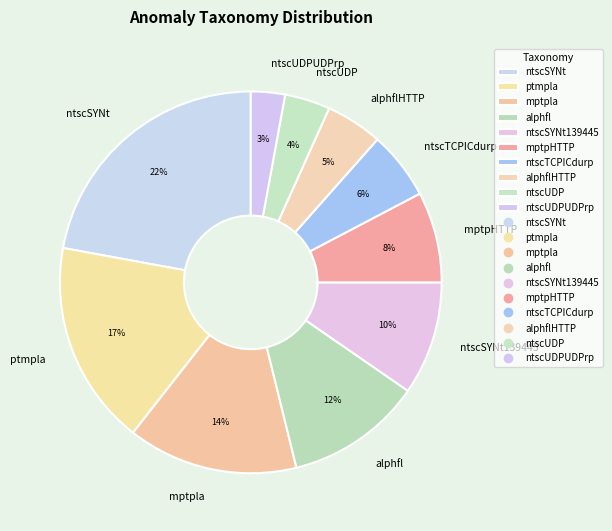

What is the largest slice in the pie chart?

ntscSYNt